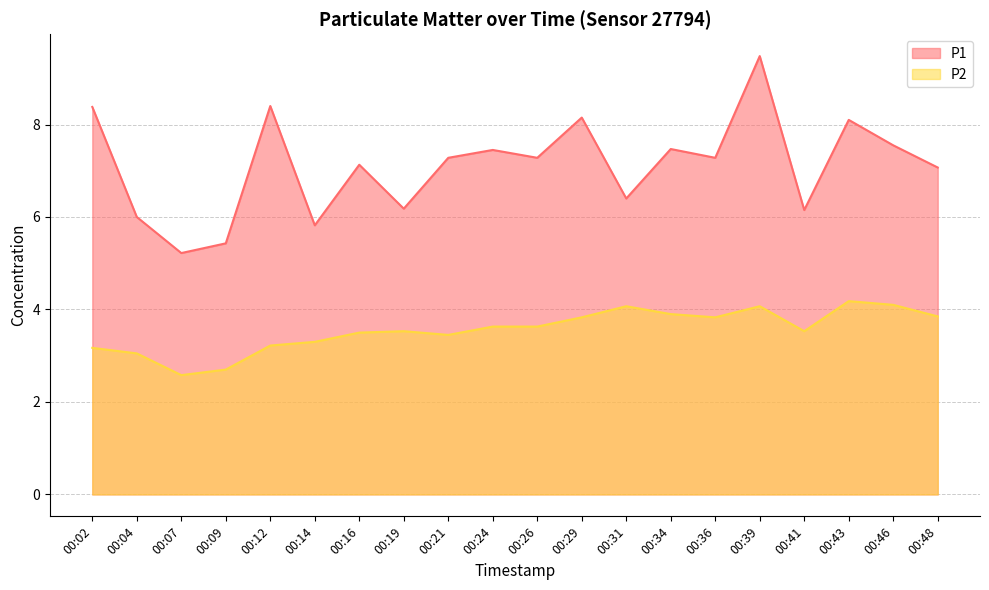

At which label does P2 first exceed 3?

00:02